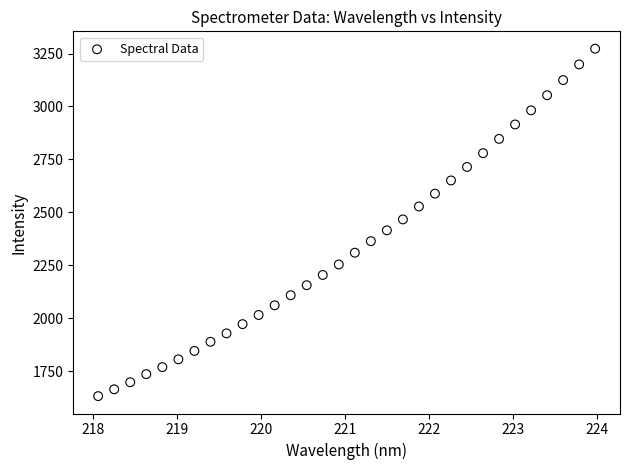

What is the range of Y values (max minus min)?

1641.1